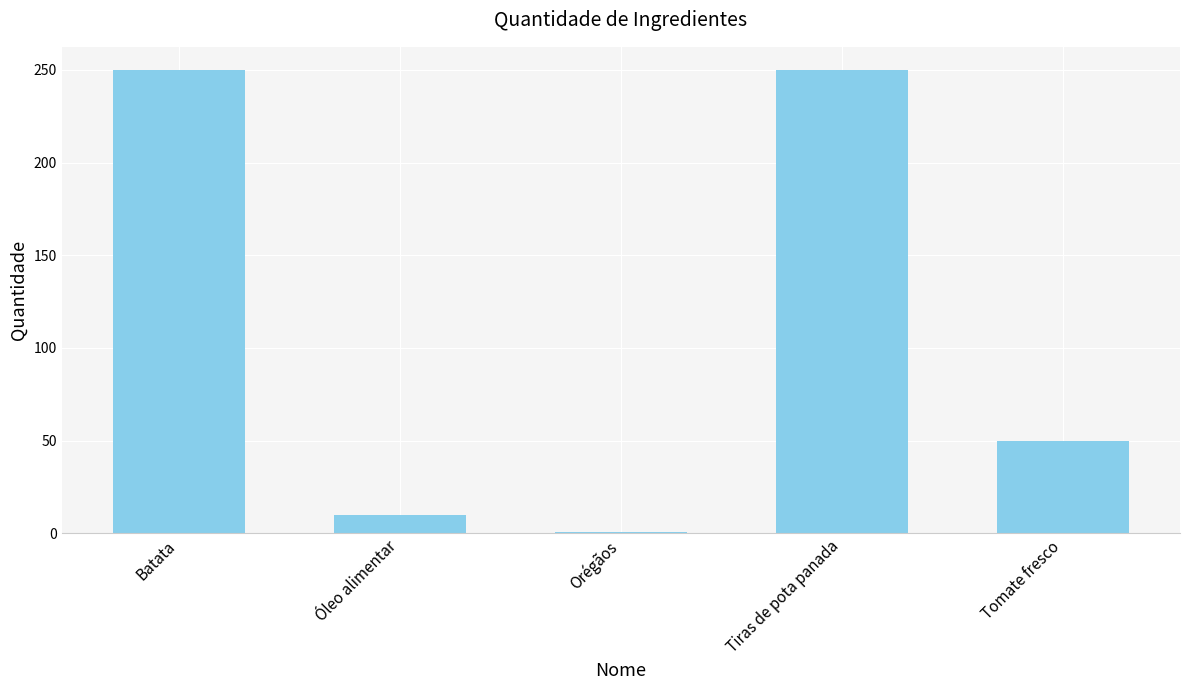

Reading left to right, transcribe all the data shown in this chart.

Batata=250.0	Óleo alimentar=10.0	Orégãos=0.5	Tiras de pota panada=250.0	Tomate fresco=50.0